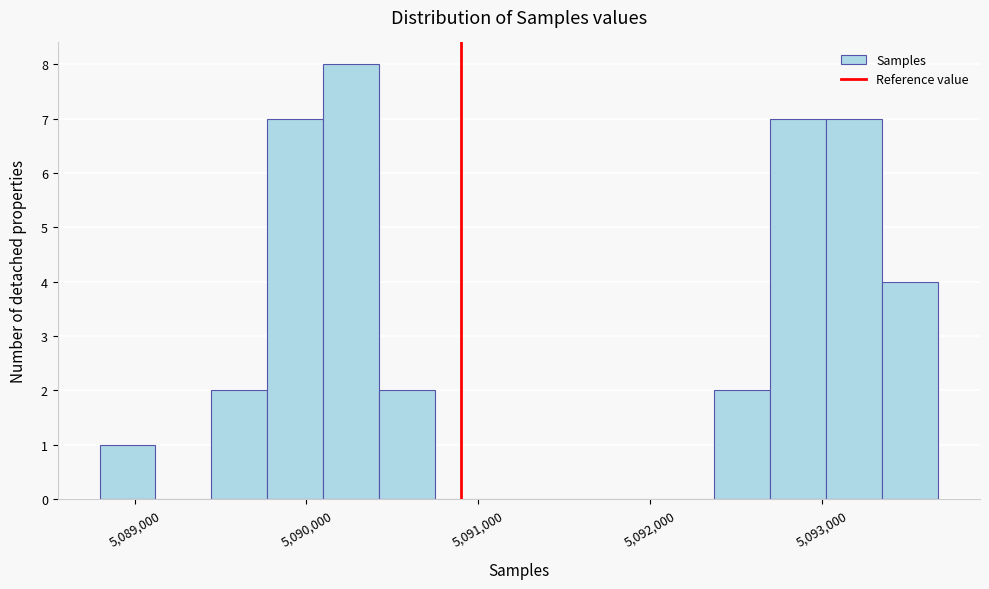

Read against the x-axis, roughly where is the centre of the tallest bar?

5090300